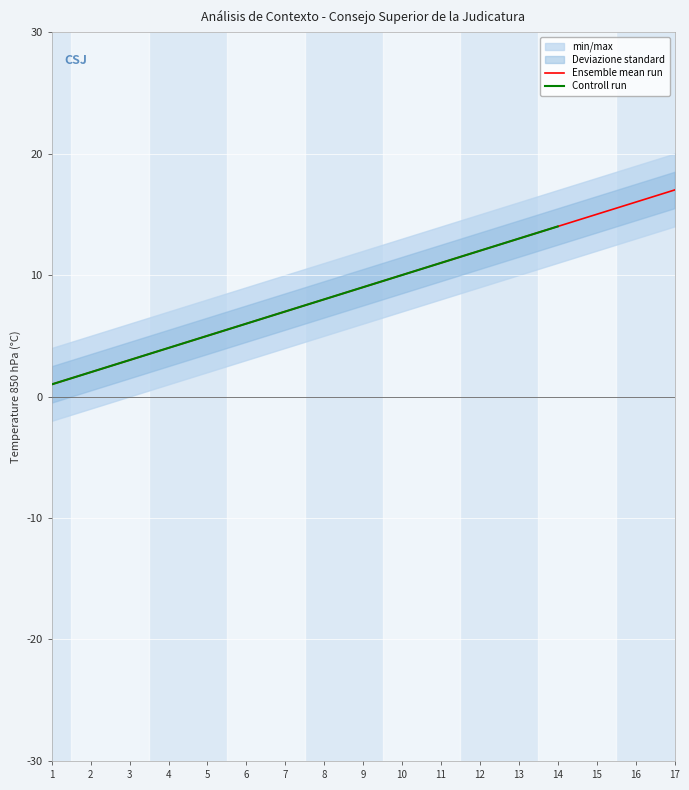

The value of Ensemble mean run at 9 is 9. True or false?

True